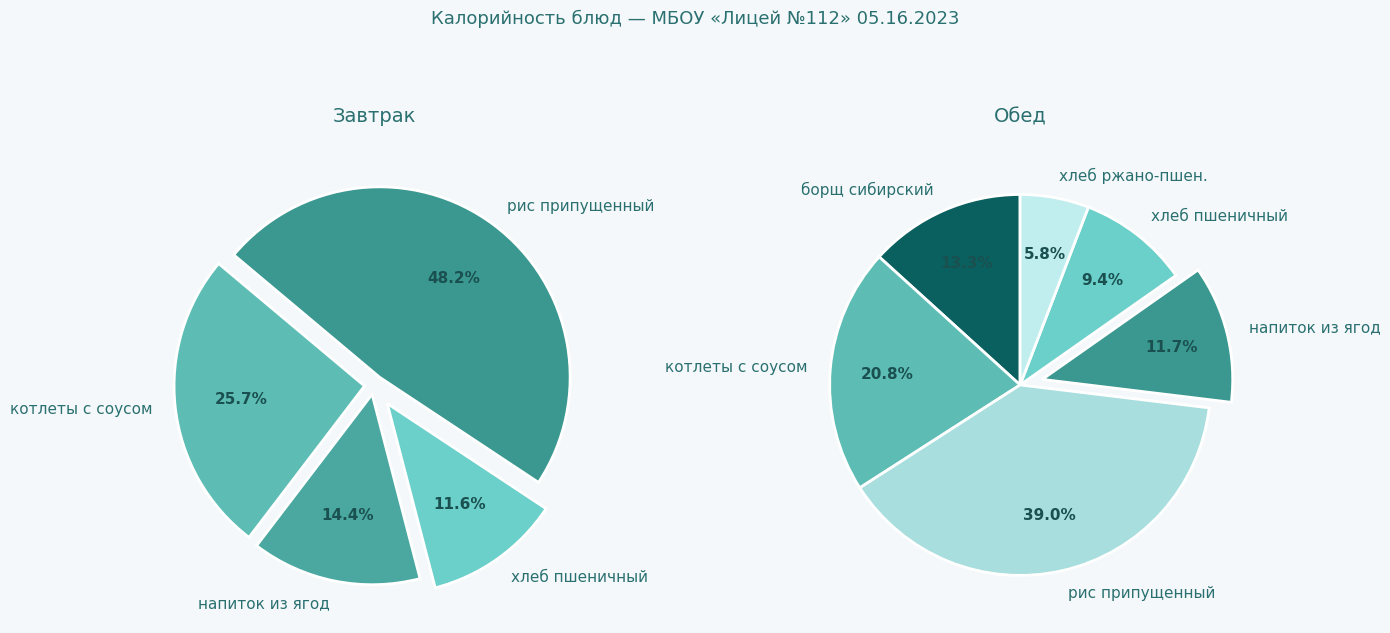

How many slices are in this pie chart?

10